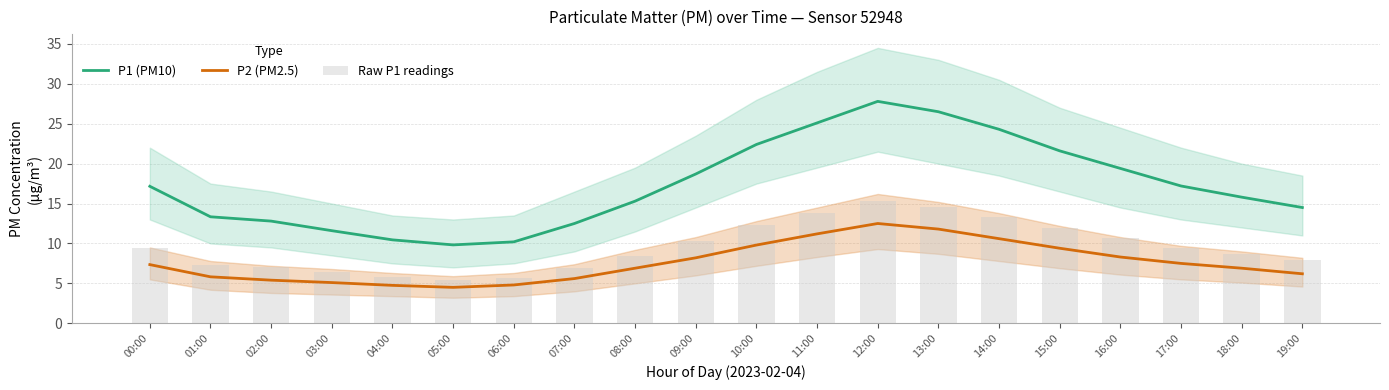

The value of P1 (PM10) at 06:00 is 13.9. True or false?

False